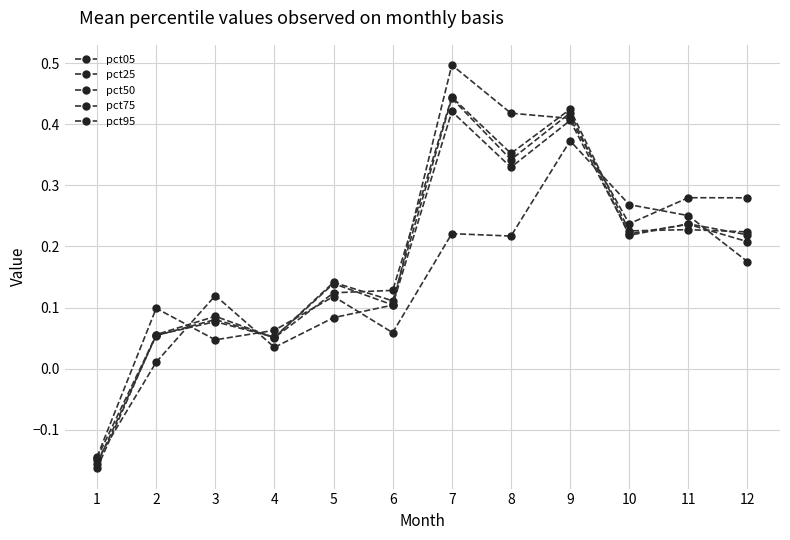

How many data points in pct50 are less than 0?

1